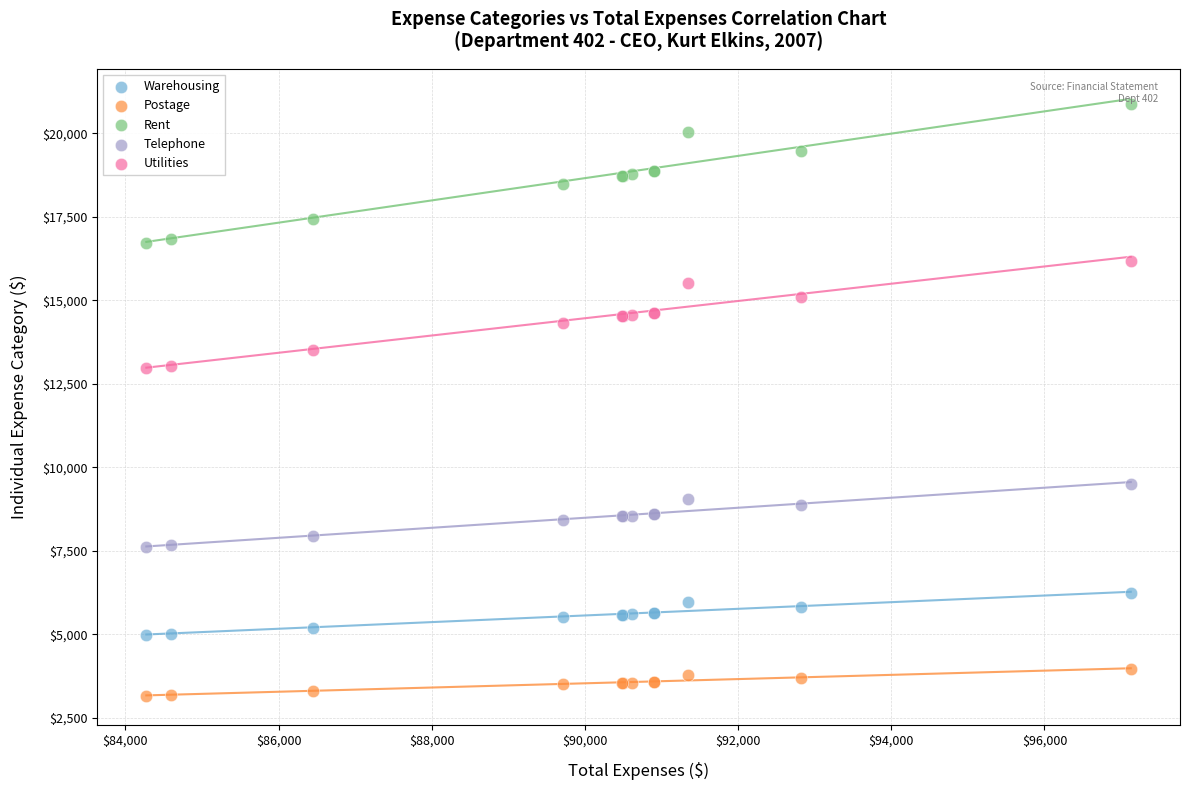

Which series contains the lowest Y value?

Postage